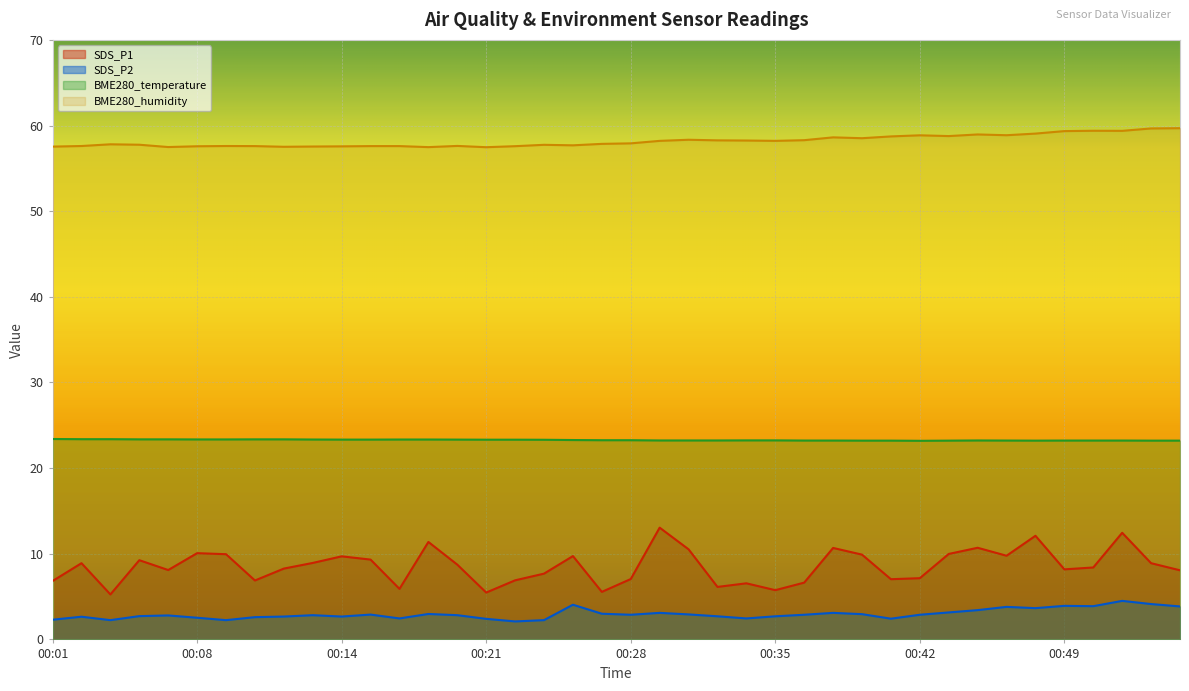

What is the difference between the highest and lowest values at 00:55?

55.8